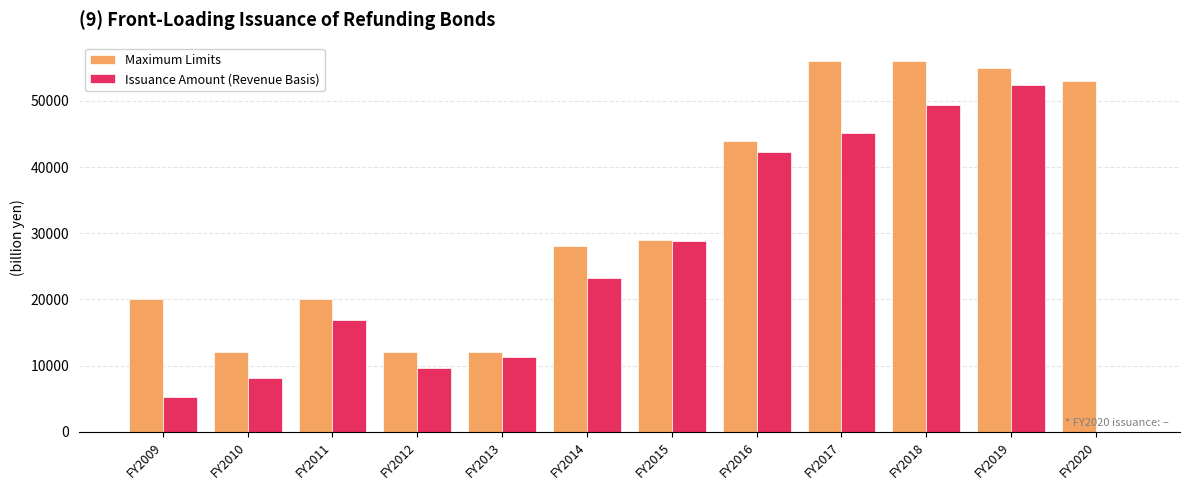

What is the sum of the Maximum Limits values at FY2018 and FY2015?

85000.0